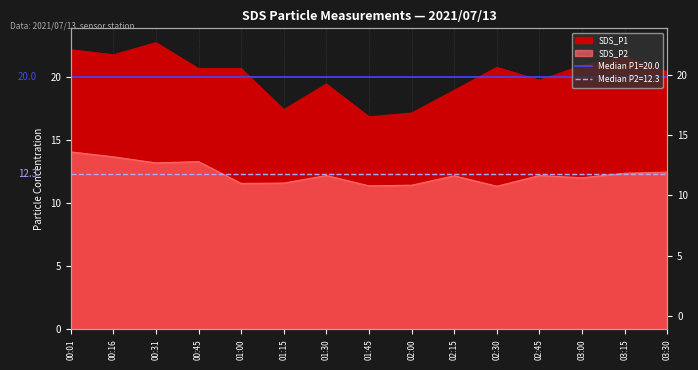

What is the label of the 10th point from the left?

02:15